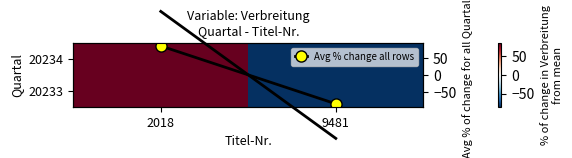

How many distinct data groups are displayed?

4